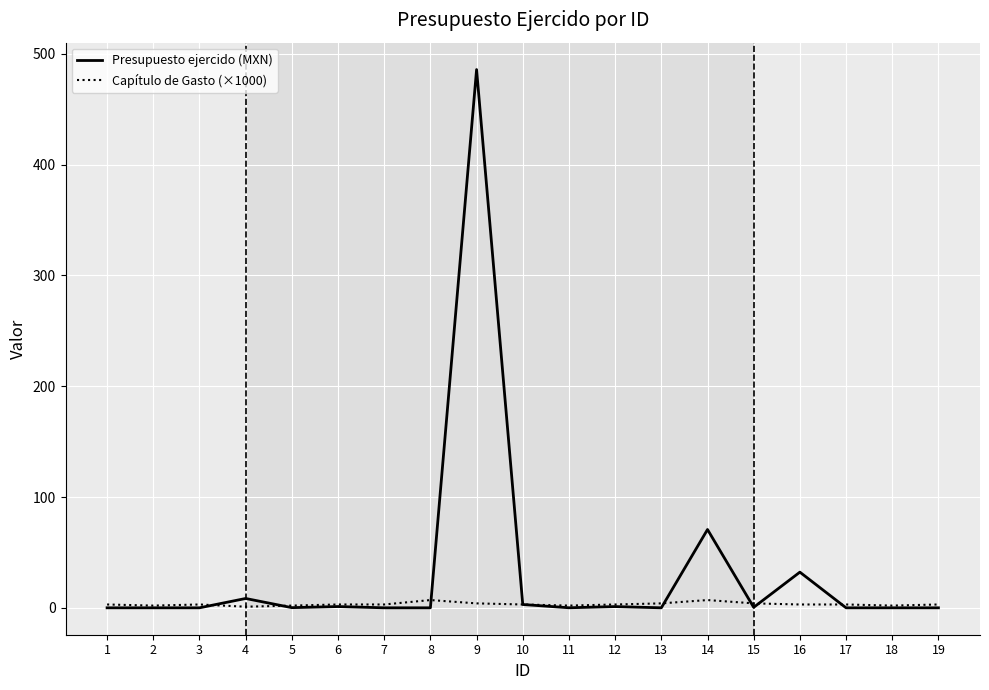

At which category is the sum across all series the highest?

9